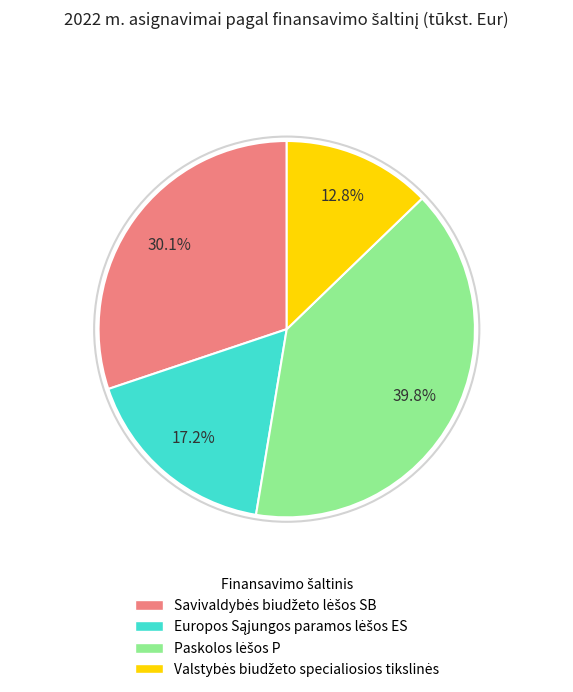

Is there a majority slice in this chart?

No